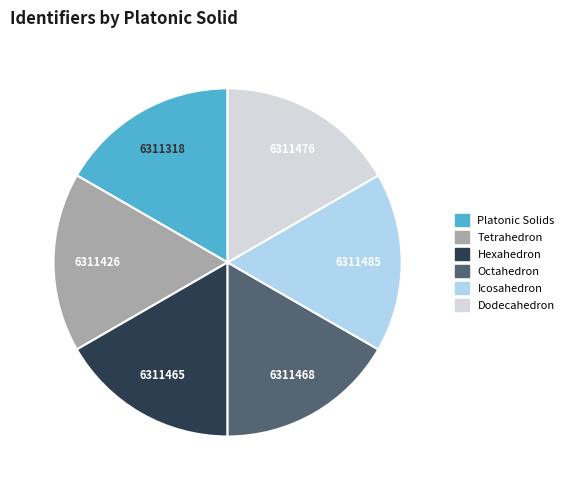

How many slices are in this pie chart?

6